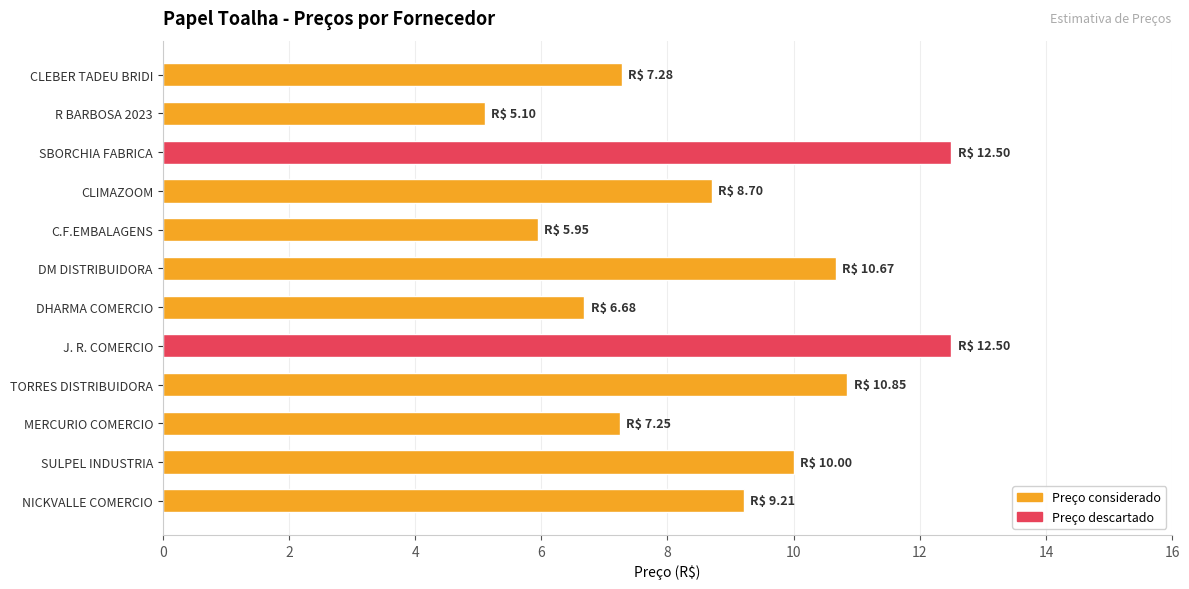

What is the average value?

8.9